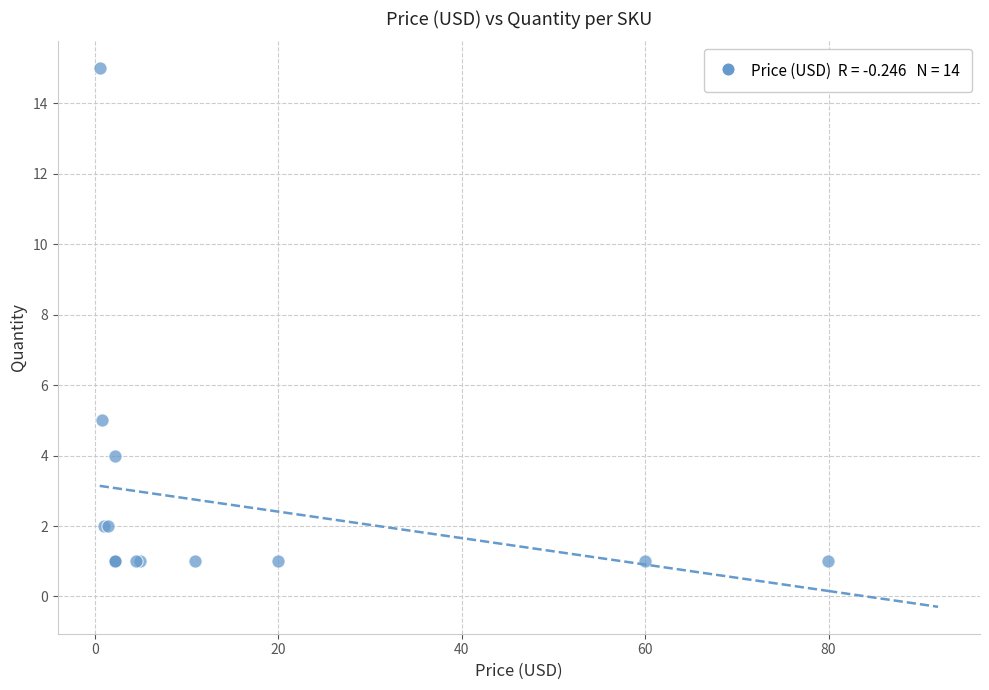

What Y value in the scatter plot is closest to 8?

5